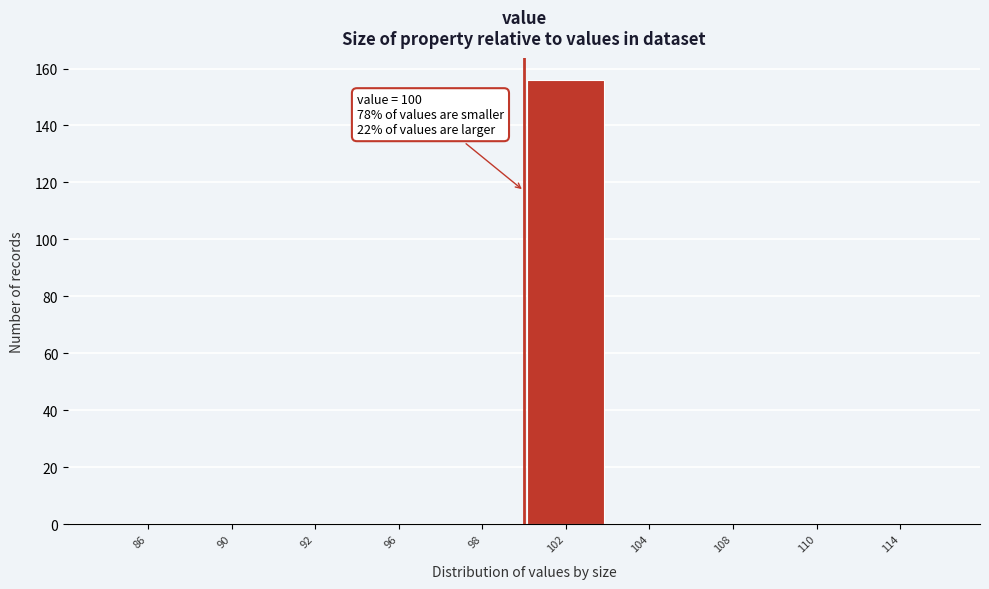

Reading left to right, list all the values displayed in this chart.

86=0	90=0	92=0	96=0	98=0	102=156	104=0	108=0	110=0	114=0